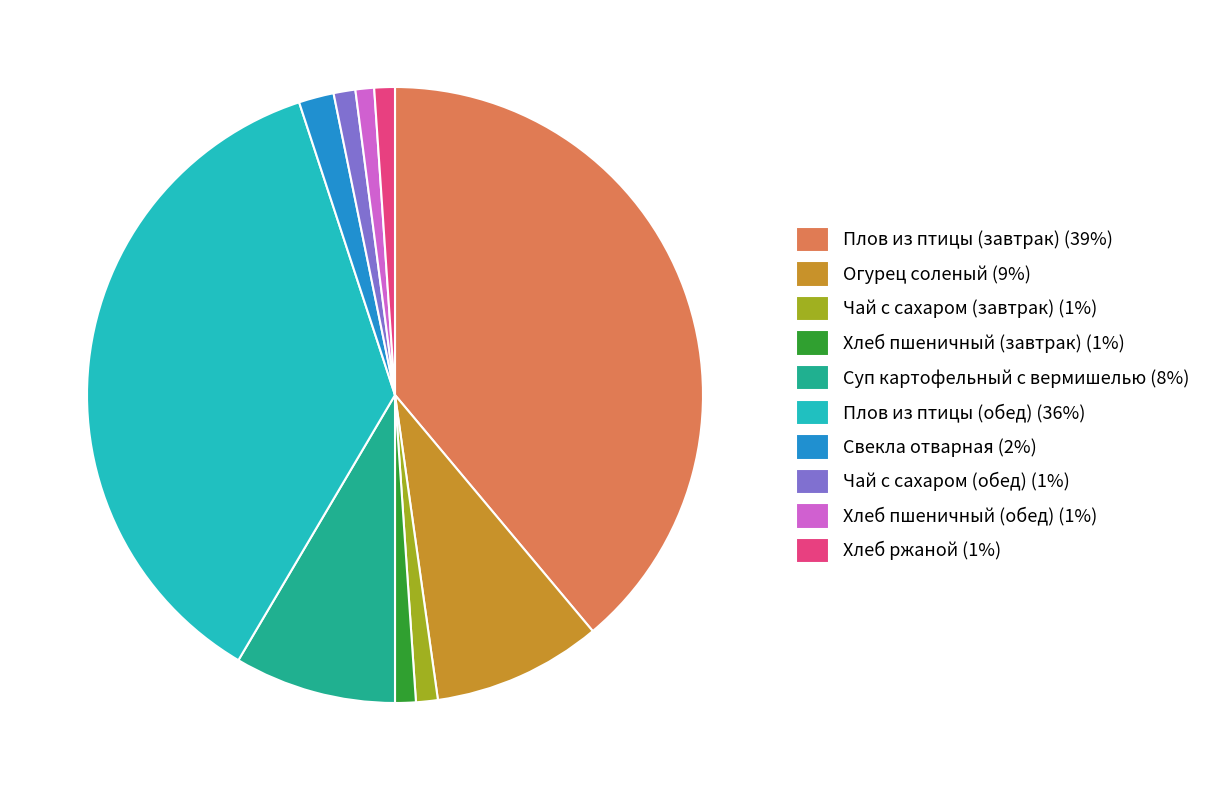

Which has a higher value, Чай с сахаром (обед) (1%) or Свекла отварная (2%)?

Свекла отварная (2%)